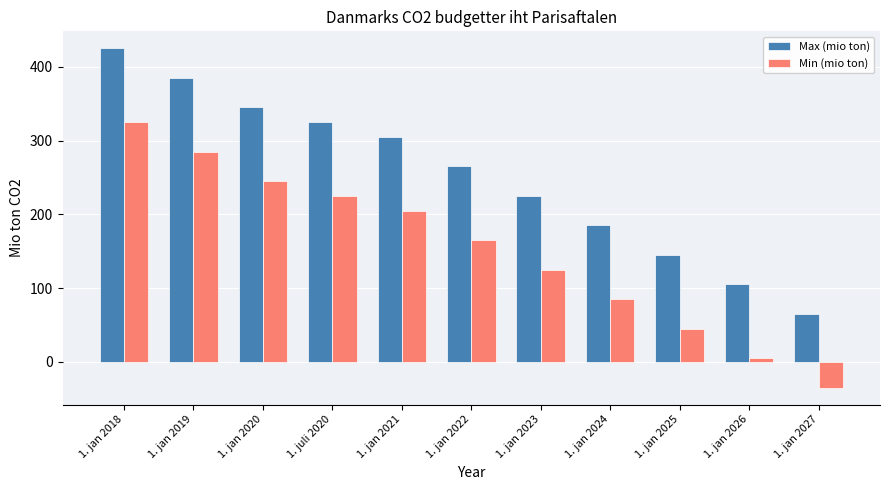

The value of Min (mio ton) at 1. jan 2019 is 285. True or false?

True